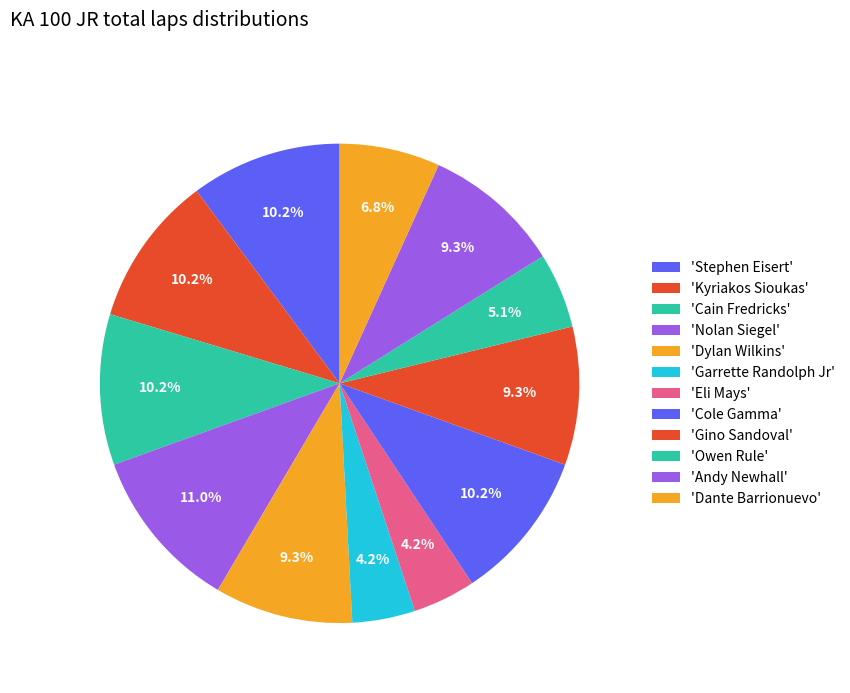

To the nearest percent, what is the difference between the largest and smallest slice percentages?

7%